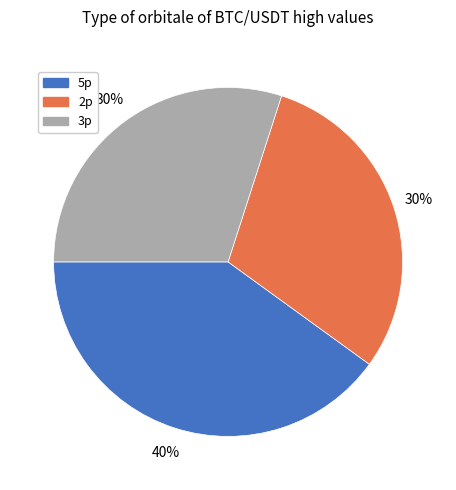

To the nearest percent, what is the difference between the largest and smallest slice percentages?

10%